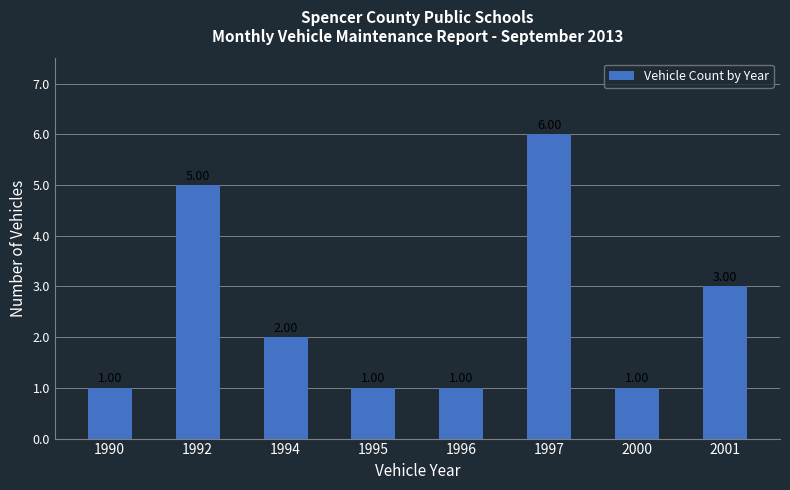

What is the approximate value at 2000?

1